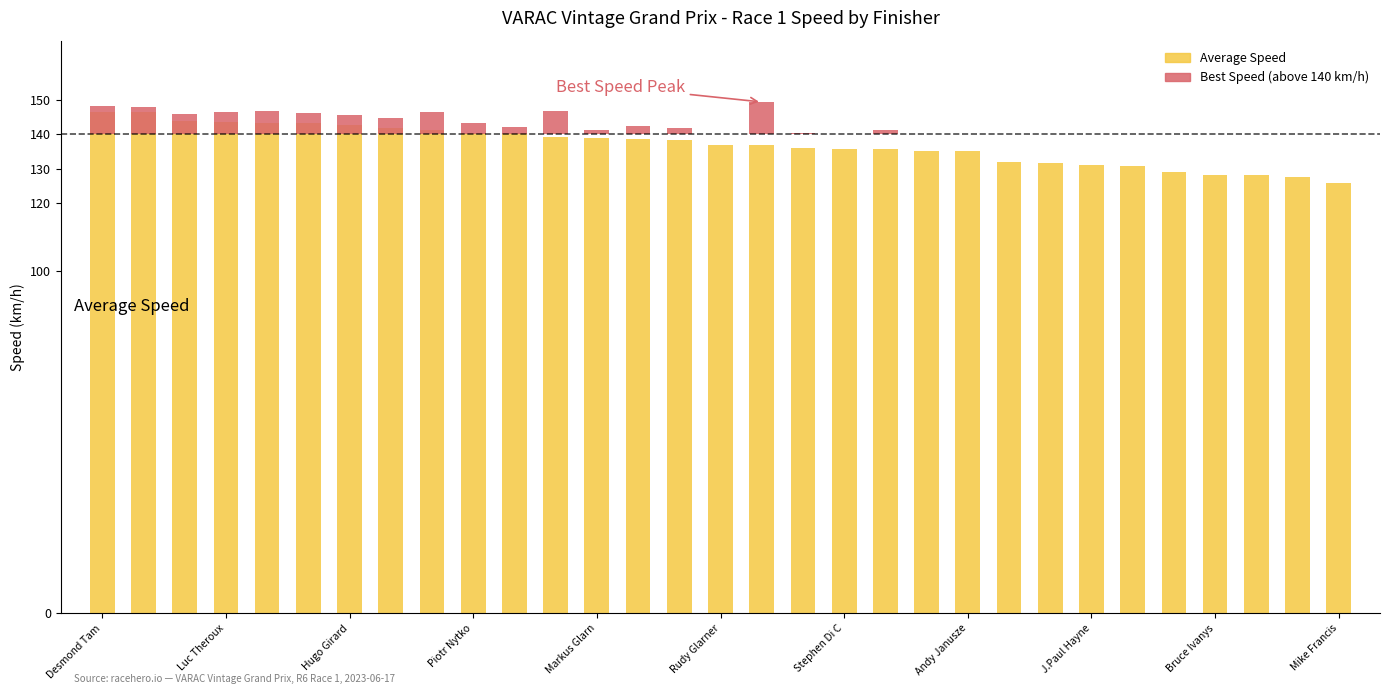

How many series are shown in this chart?

2